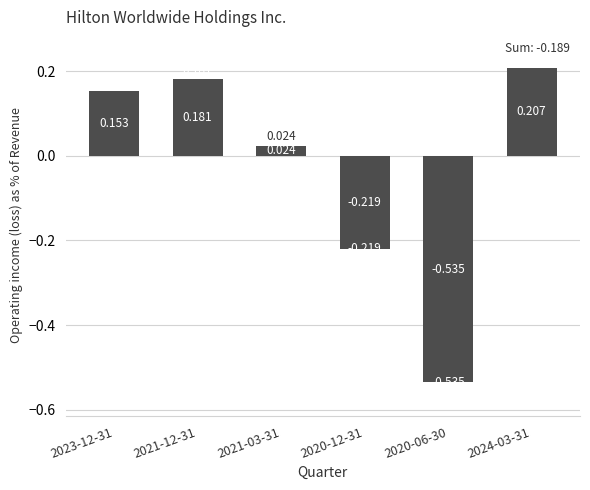

List the labels in order of value, largest first.

2024-03-31, 2021-12-31, 2023-12-31, 2021-03-31, 2020-12-31, 2020-06-30